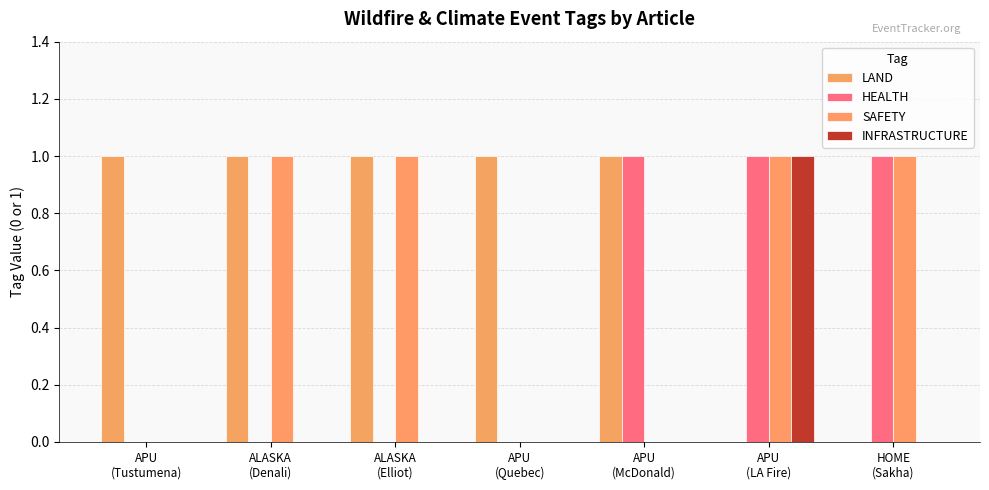

Are the bars grouped side by side (vs. stacked)?

Yes